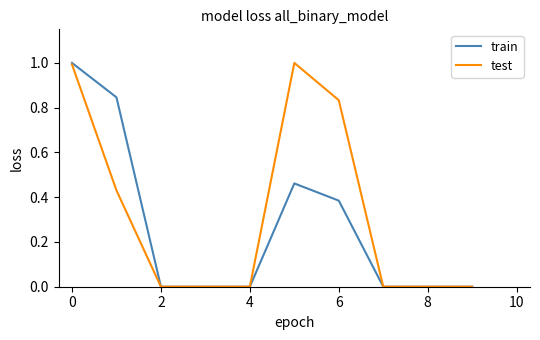

Which series has the largest total across all categories?

test